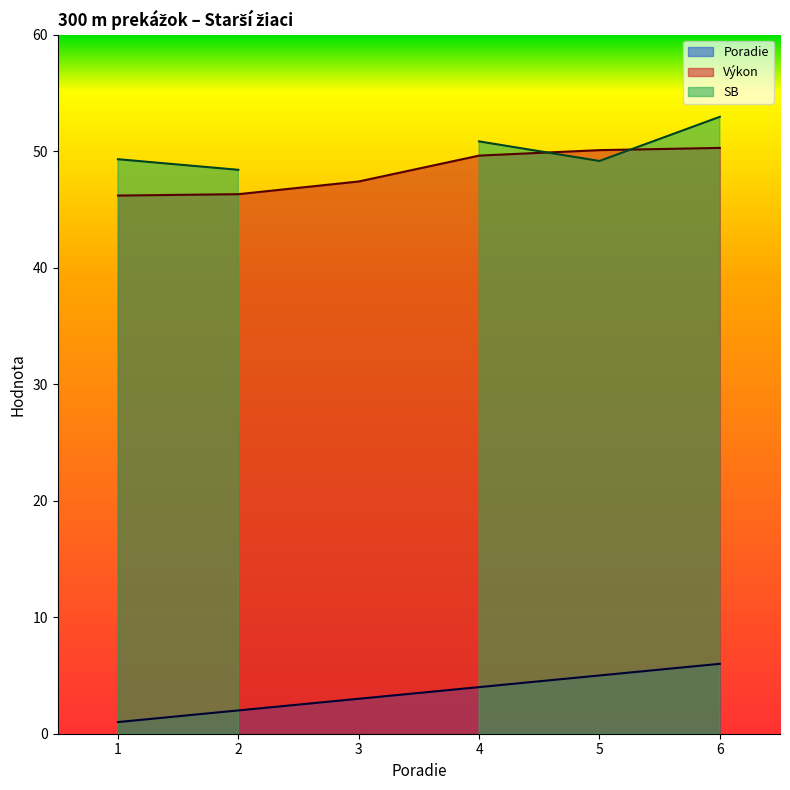

The Poradie series shows 4.0 at 4. True or false?

True